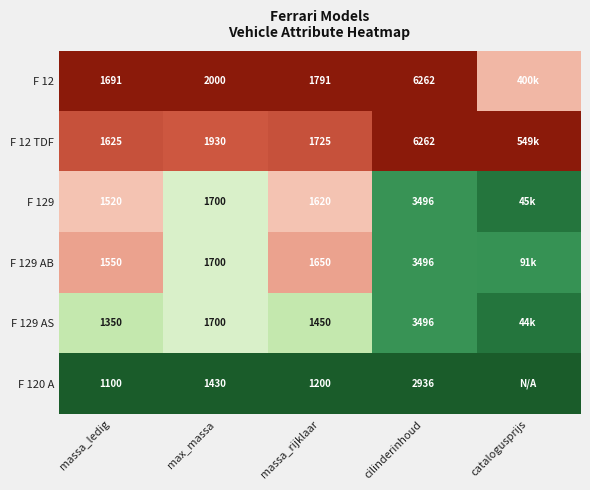

Is the value of F 12 at massa_rijklaar greater than the value of F 129 AB at max_massa?

Yes